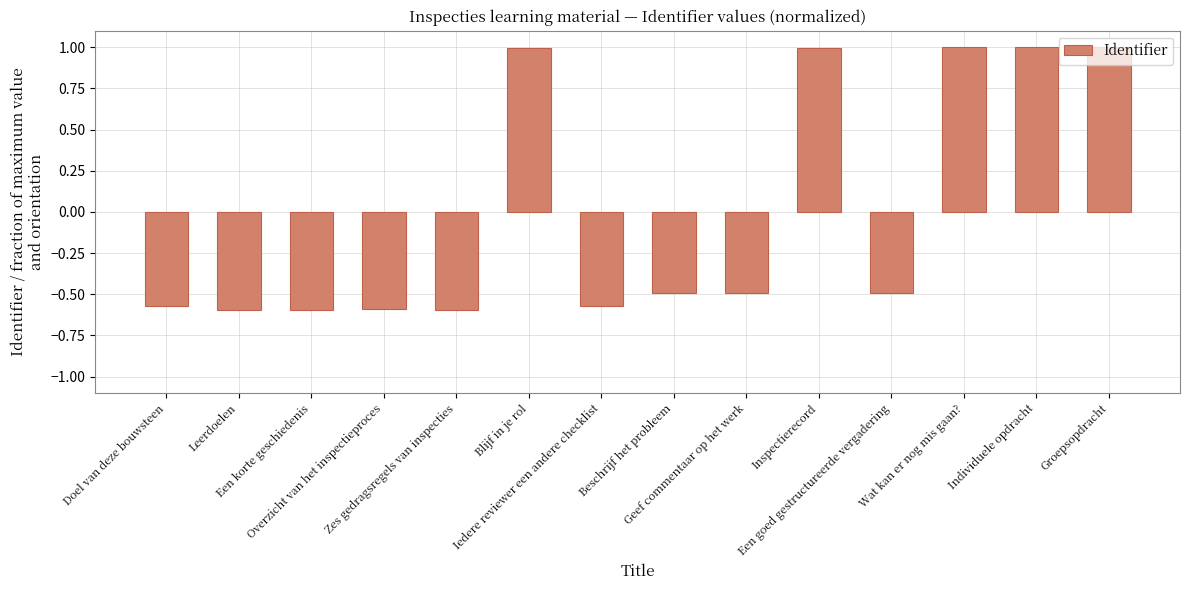

What is the maximum value shown in the chart?

1.0